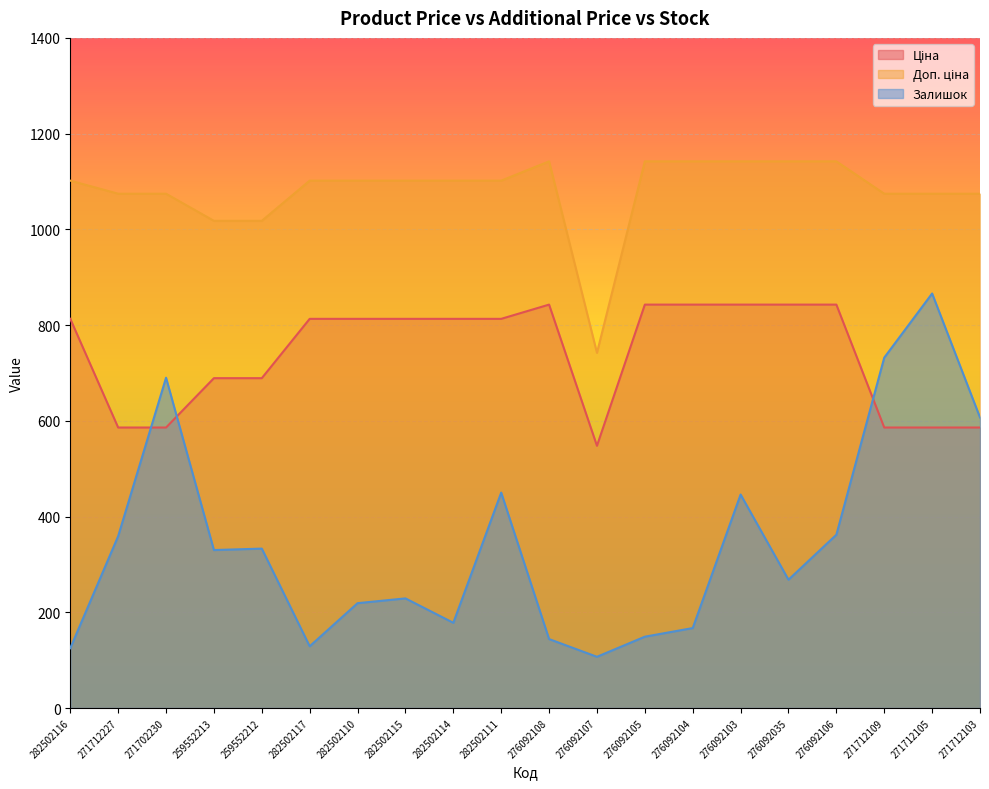

How many lines are shown in the chart?

3